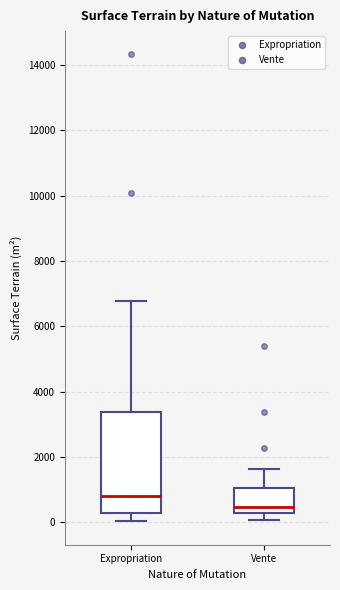

Which box has the highest median line?

Expropriation